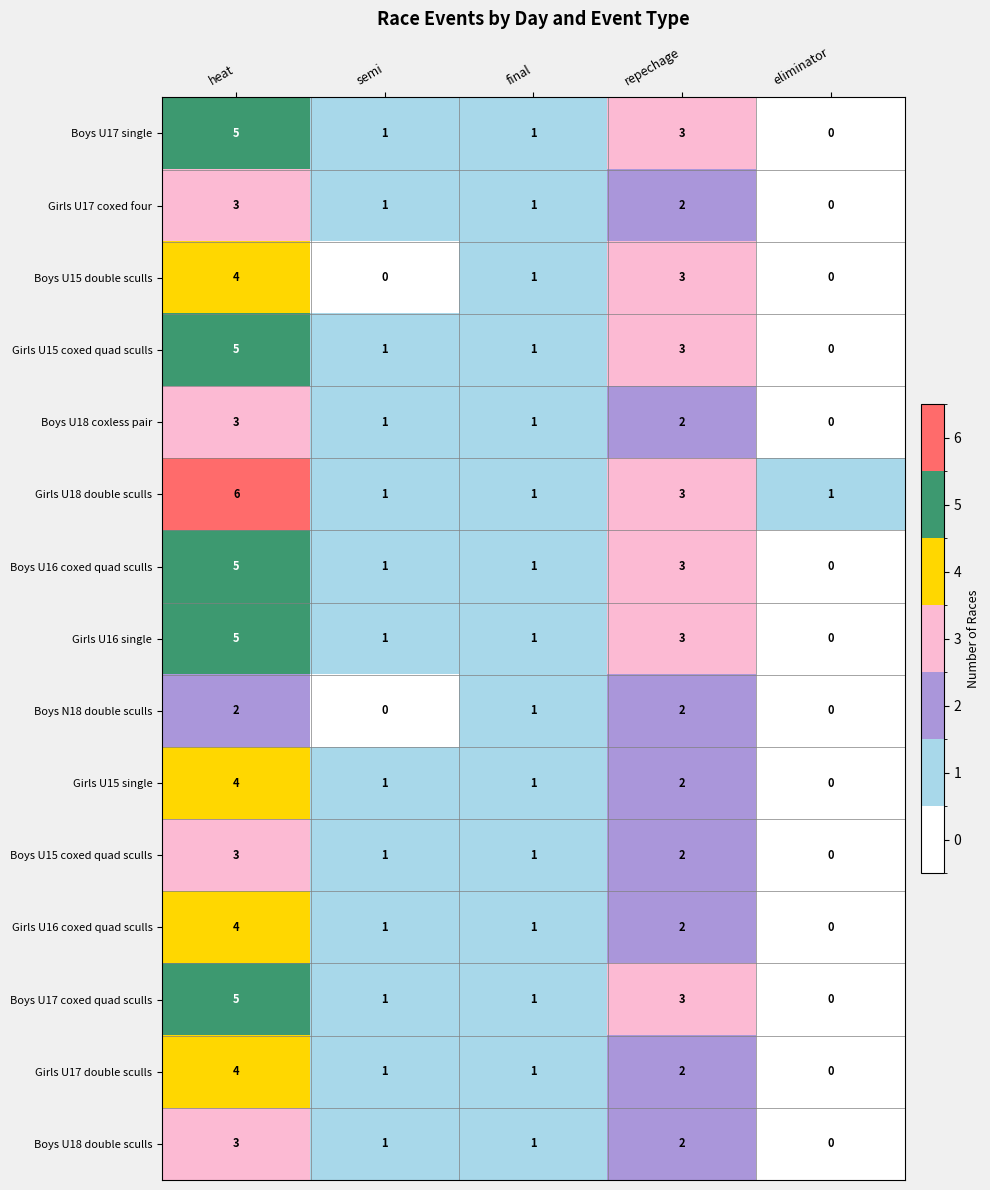

The value of Boys U15 double sculls at semi is 0. True or false?

True